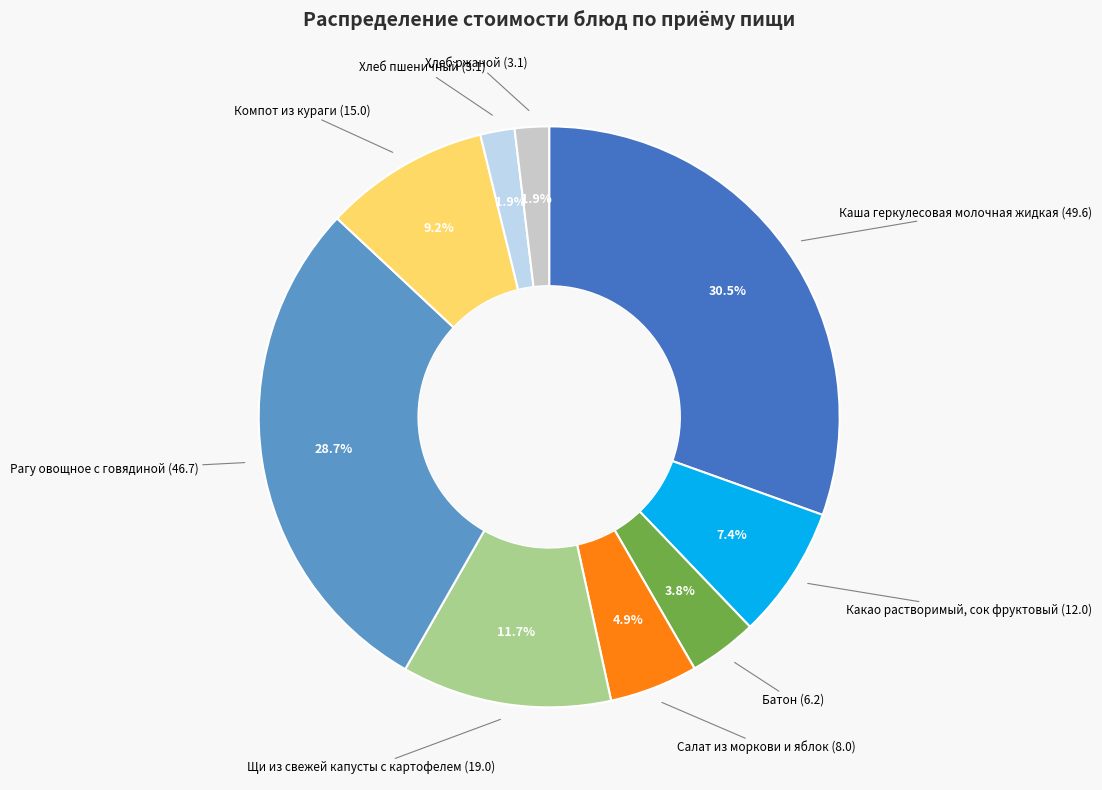

Is there a majority slice in this chart?

No